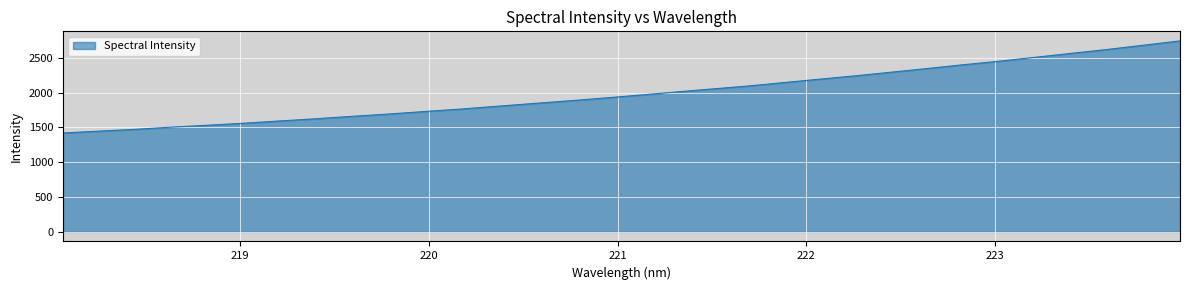

What is the smallest value displayed?

1419.4